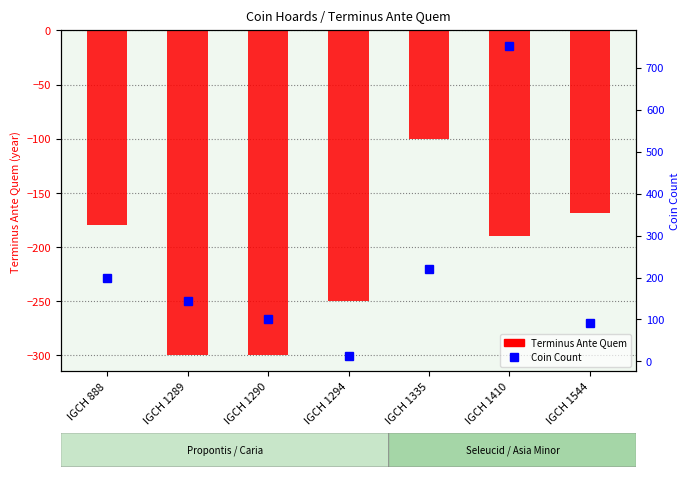

At which category is the sum across all series the highest?

IGCH 1410